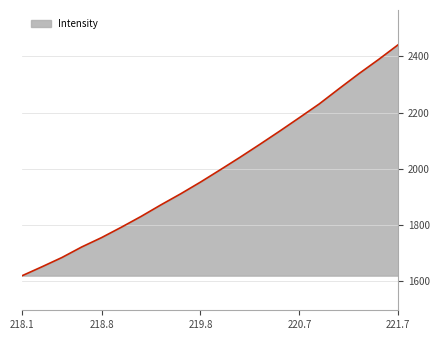

What is the average value?

1995.1